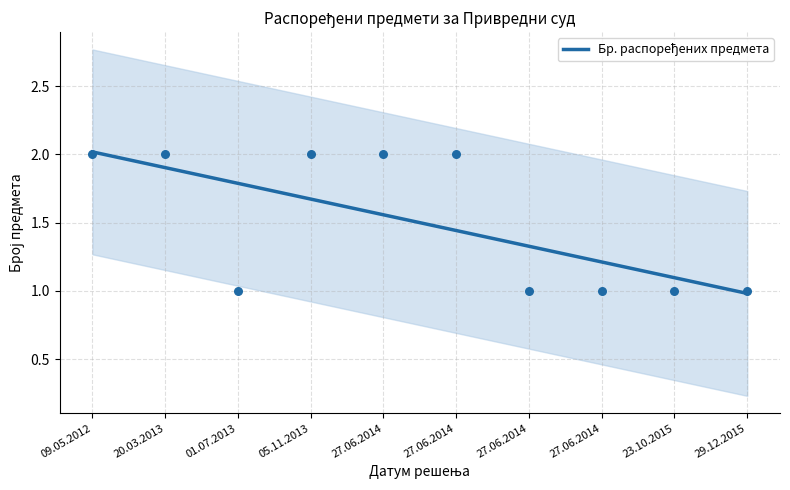

Approximately how many times larger is the value at 09.05.2012 compared to 05.11.2013?

1.2